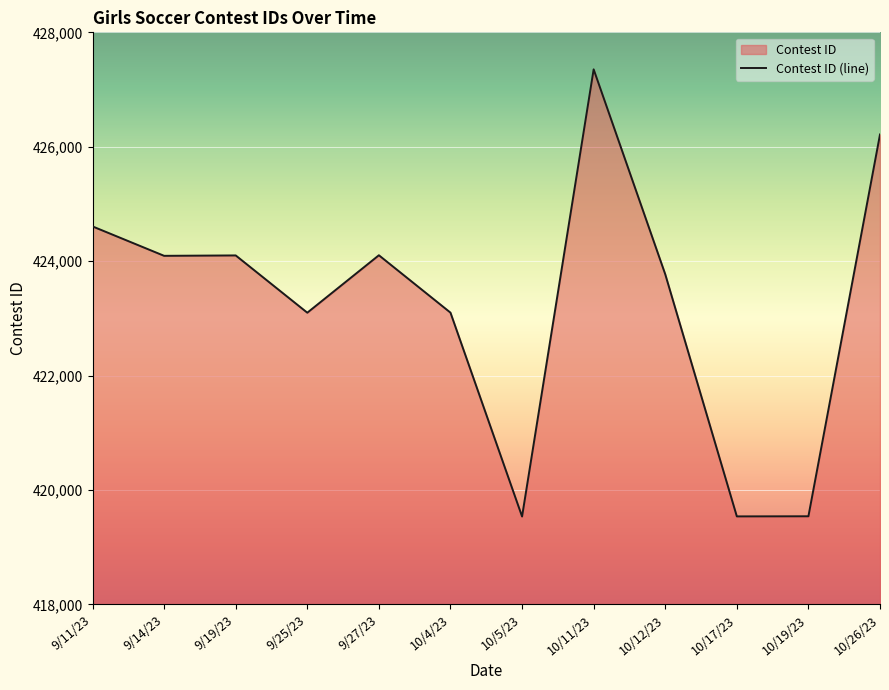

Which label corresponds to the largest value in the chart?

10/11/23